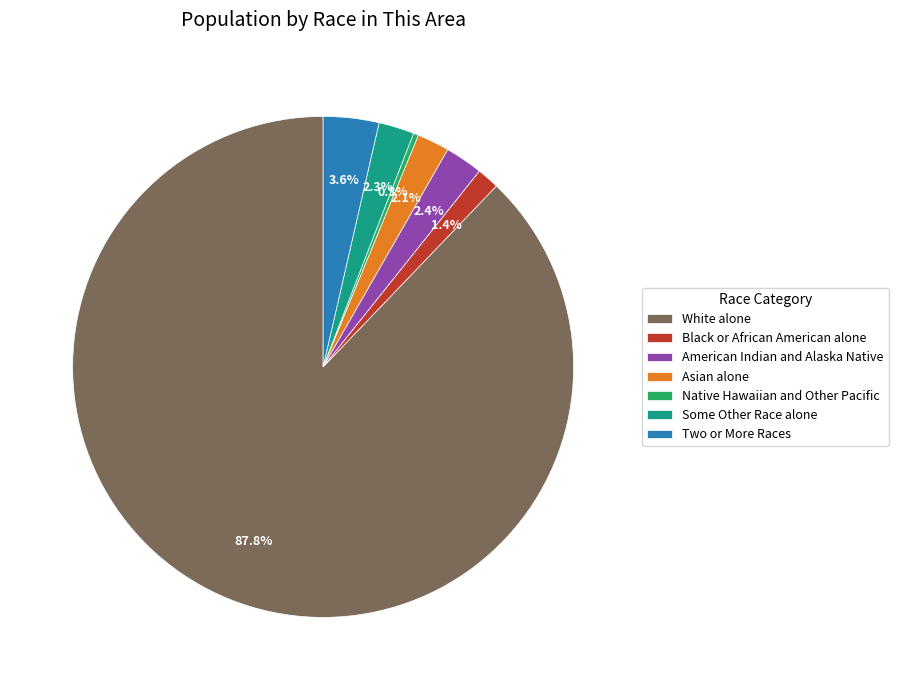

Does White alone represent more than half of the total?

Yes